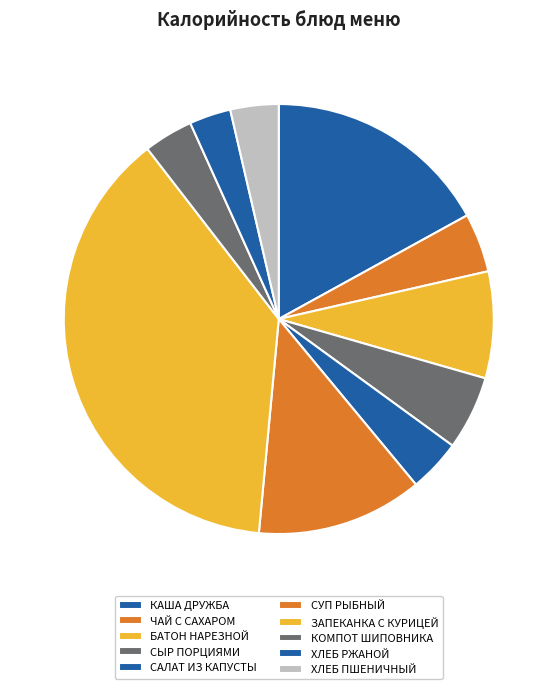

How many segments does this pie chart have?

10